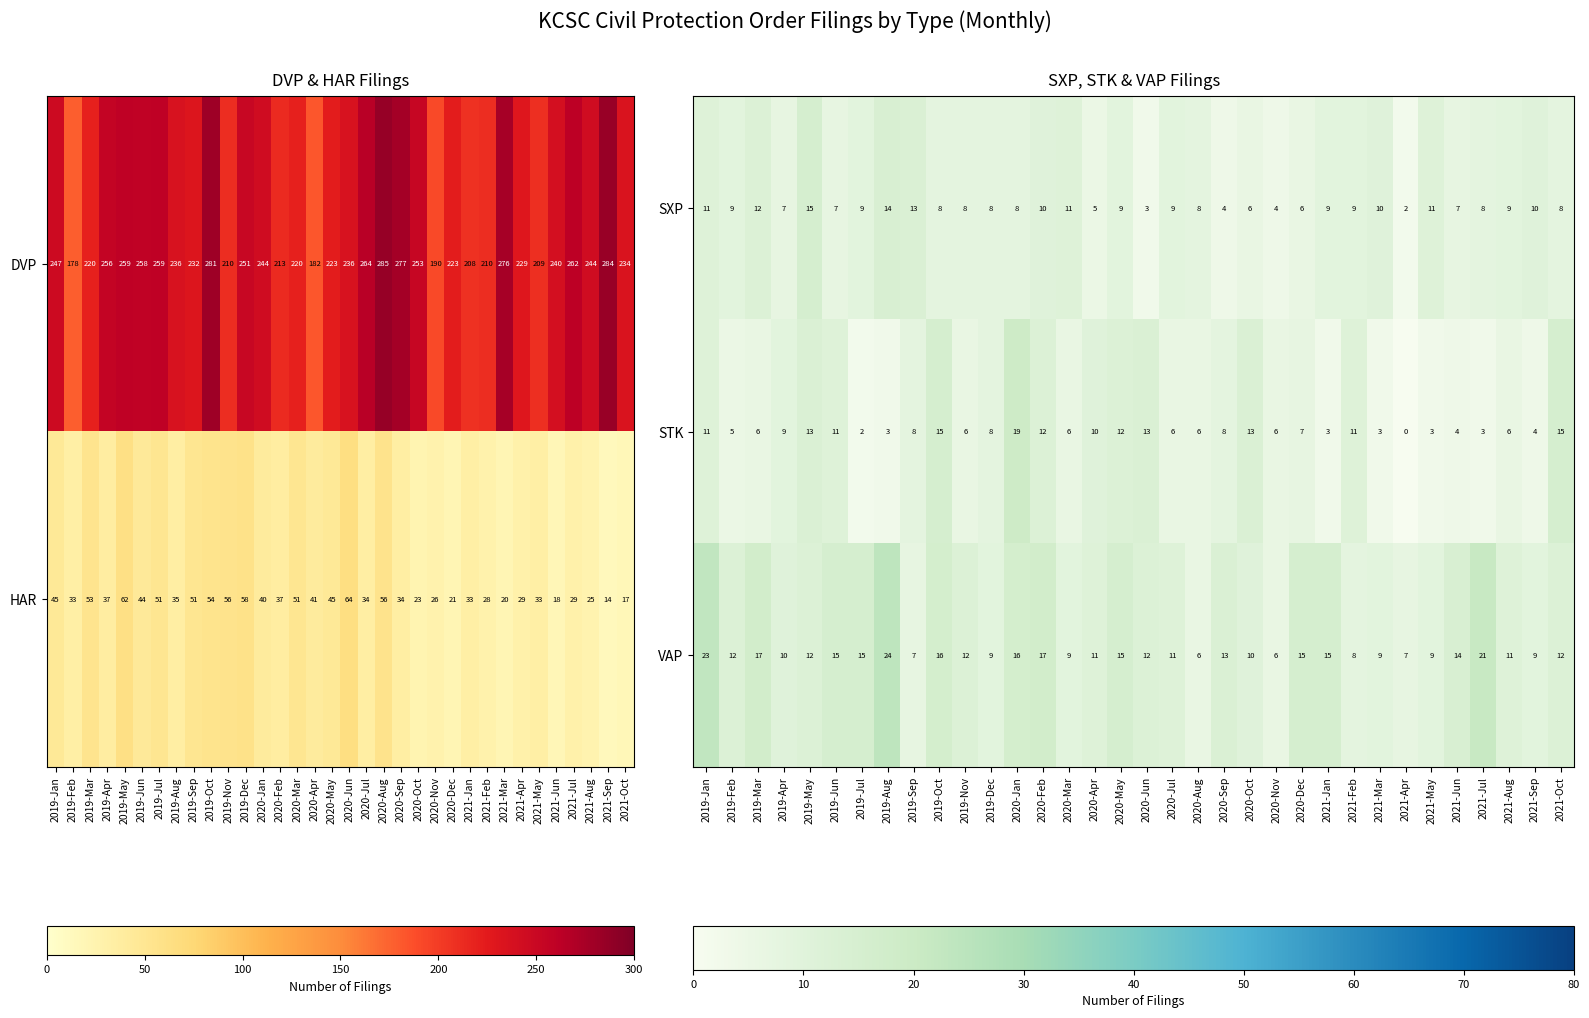

At which label is VAP closest to 15?

2019-Jun